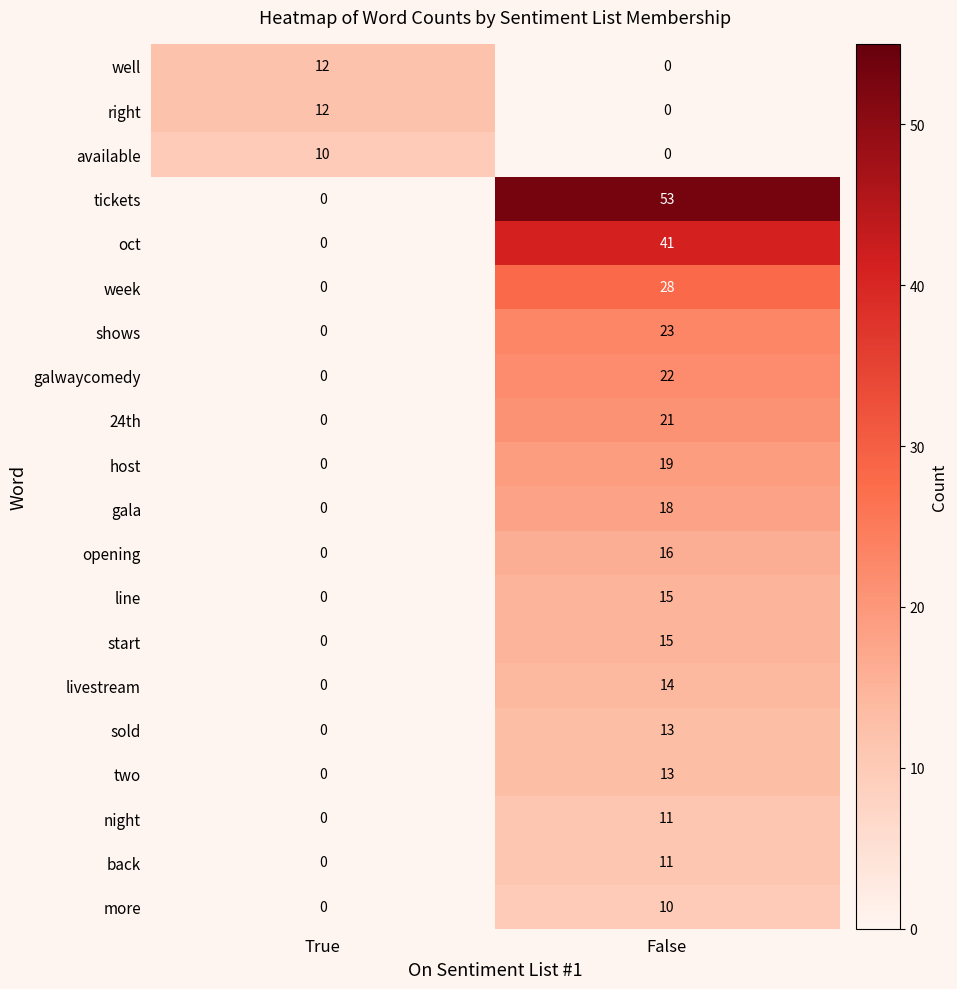

Which series has the largest range (max minus min)?

tickets